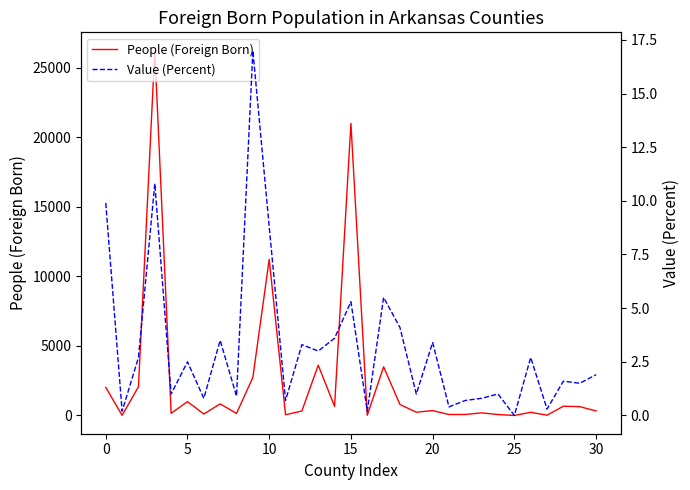

True or false: People (Foreign Born) and Value (Percent) intersect in this chart.

False